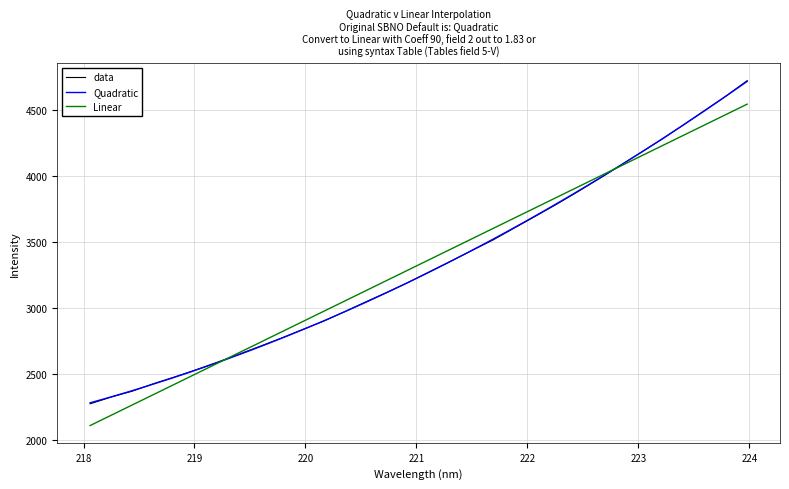

Reading left to right, list all the values displayed in this chart.

218.0596=2271.9	218.2508=2323.2	218.442=2368.2	218.6332=2424.9	218.8244=2476.1	219.0156=2530.1	219.2067=2587.0	219.3979=2646.3	219.589=2707.1	219.7801=2768.9	219.9712=2833.8	220.1623=2897.5	220.3533=2970.3	220.5444=3044.4	220.7354=3117.4	220.9264=3192.5	221.1174=3272.6	221.3083=3352.4	221.4993=3433.7	221.6902=3513.6	221.8812=3603.7	222.0721=3693.3	222.263=3784.4	222.4538=3879.1	222.6447=3977.1	222.8355=4077.6	223.0264=4178.8	223.2172=4279.6	223.408=4386.9	223.5987=4495.9	223.7895=4604.8	223.9802=4721.0